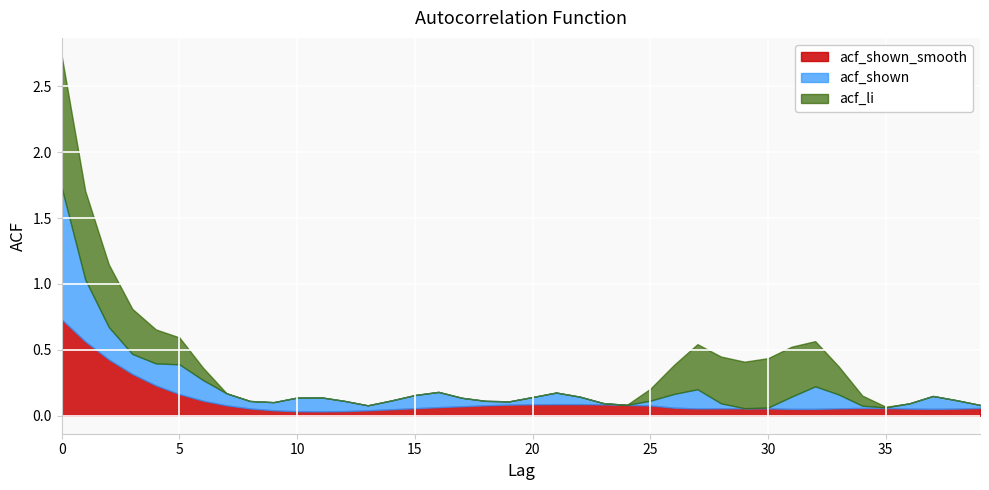

Reading right to left, transcribe all the data shown in this chart.

acf_shown_smooth: 39=0.1	38=0.1	37=0.1	36=0.1	35=0.1	34=0.1	33=0.1	32=0.1	31=0.1	30=0.1	29=0.1	28=0.1	27=0.1	26=0.1	25=0.1	24=0.1	23=0.1	22=0.1	21=0.1	20=0.1	19=0.1	18=0.1	17=0.1	16=0.1	15=0.1	14=0.0	13=0.0	12=0.0	11=0.0	10=0.0	9=0.0	8=0.1	7=0.1	6=0.1	5=0.2	4=0.2	3=0.3	2=0.4	1=0.6	0=0.7
acf_shown: 39=0.0	38=0.1	37=0.1	36=0.0	35=0.0	34=0.0	33=0.1	32=0.2	31=0.1	30=0.0	29=-0.0	28=0.0	27=0.1	26=0.1	25=0.0	24=-0.0	23=0.0	22=0.1	21=0.1	20=0.1	19=0.0	18=0.0	17=0.1	16=0.1	15=0.1	14=0.1	13=0.0	12=0.1	11=0.1	10=0.1	9=0.1	8=0.1	7=0.1	6=0.2	5=0.2	4=0.2	3=0.2	2=0.2	1=0.5	0=1.0
acf_li: 39=-0.1	38=-0.1	37=-0.0	36=-0.0	35=0.0	34=0.1	33=0.2	32=0.3	31=0.4	30=0.4	29=0.4	28=0.4	27=0.3	26=0.2	25=0.1	24=0.0	23=-0.0	22=-0.1	21=-0.1	20=-0.1	19=-0.1	18=-0.1	17=-0.1	16=-0.1	15=-0.1	14=-0.1	13=-0.1	12=-0.1	11=-0.1	10=-0.1	9=-0.1	8=-0.1	7=0.0	6=0.1	5=0.2	4=0.3	3=0.3	2=0.5	1=0.7	0=1.0